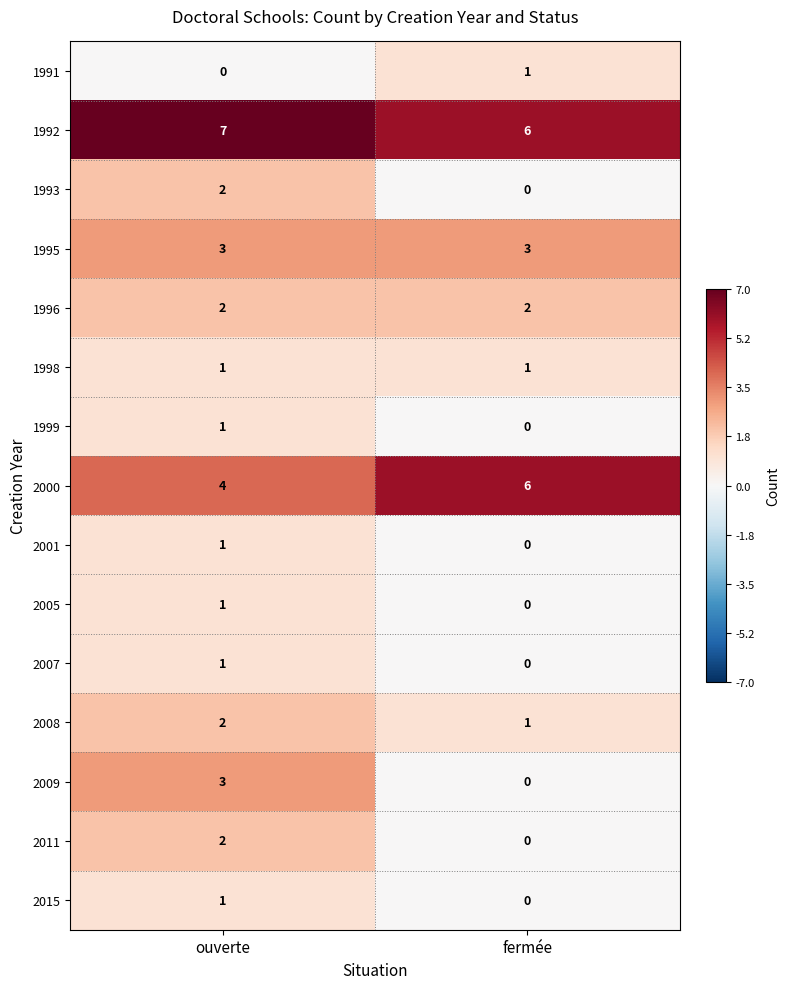

The 2011 series shows -1 at fermée. True or false?

False